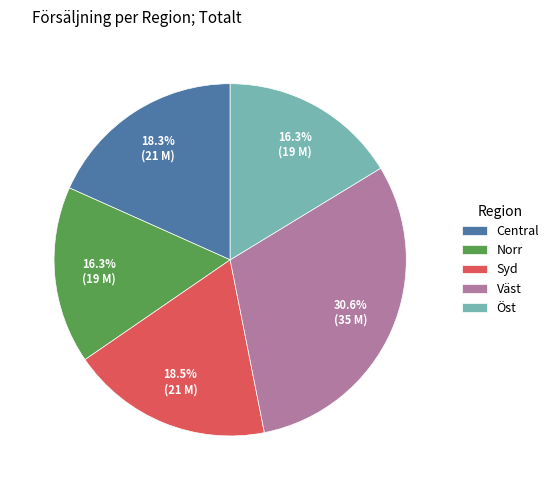

To the nearest percent, what is the average slice percentage?

20%